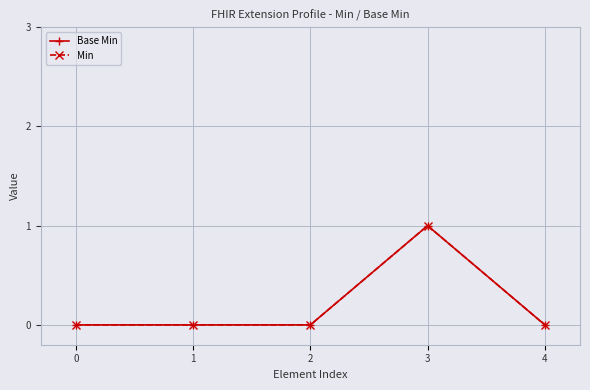

Where is the first local maximum for Min?

3